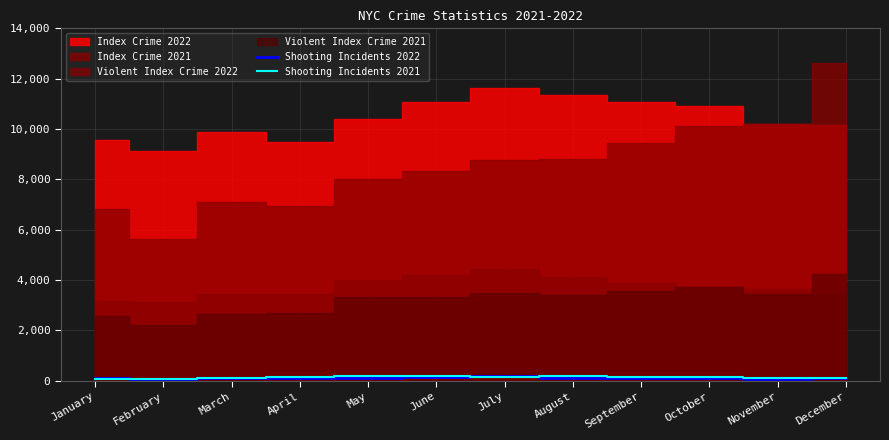

The value of Shooting Incidents 2022 at December is 56. True or false?

False